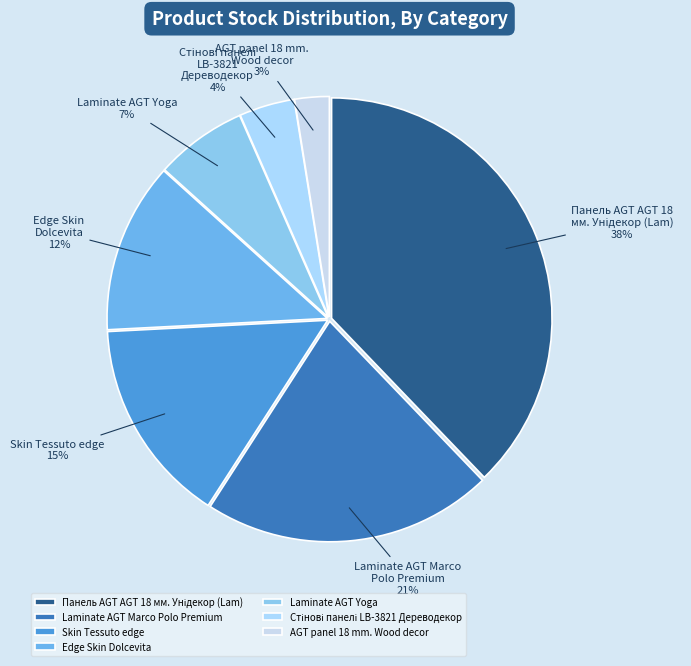

What is the smallest slice in the pie chart?

AGT panel 18 mm. Wood decor